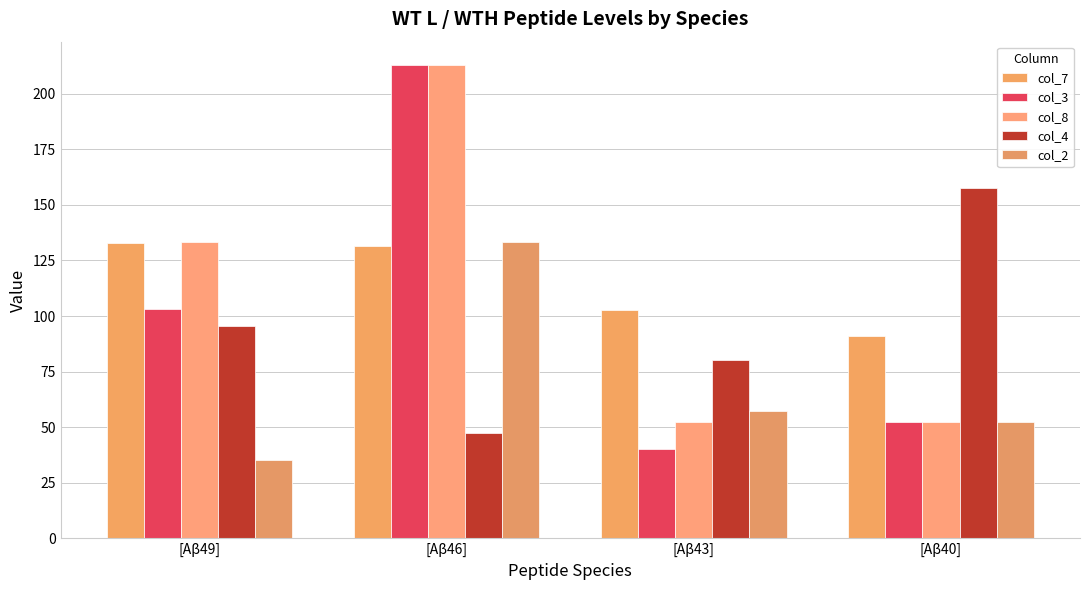

Between [Aβ46] and [Aβ40], which series saw the biggest shift?

col_3